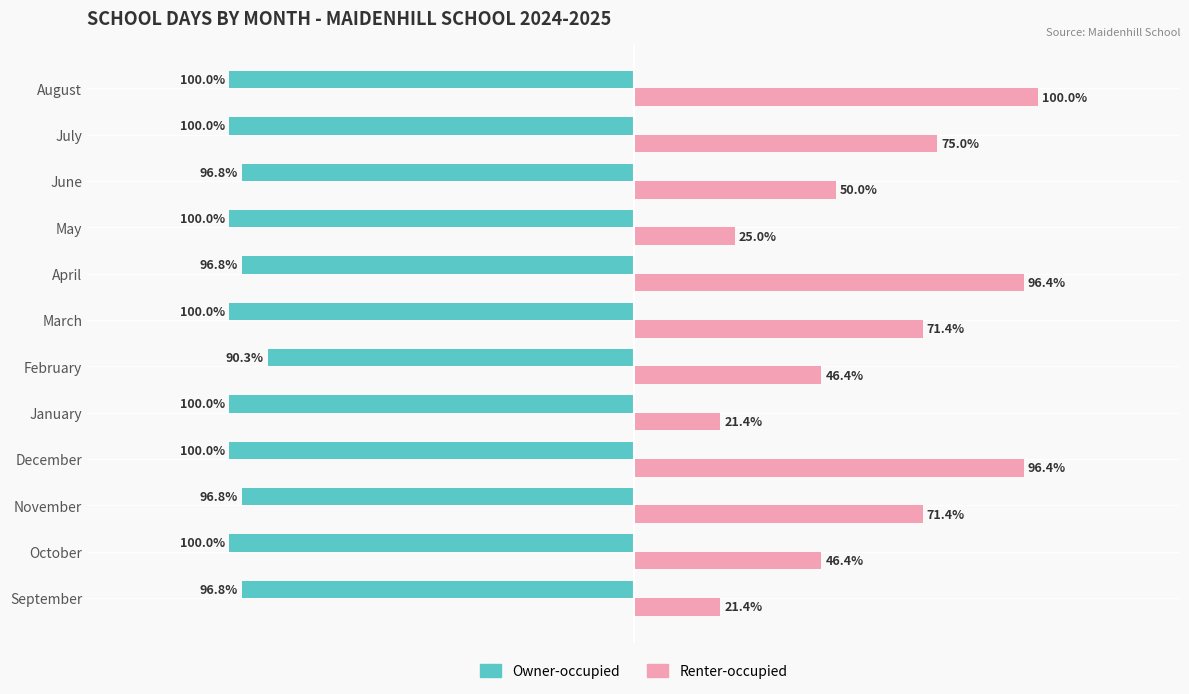

Count the Owner-occupied values in the range -1 to 0.

12